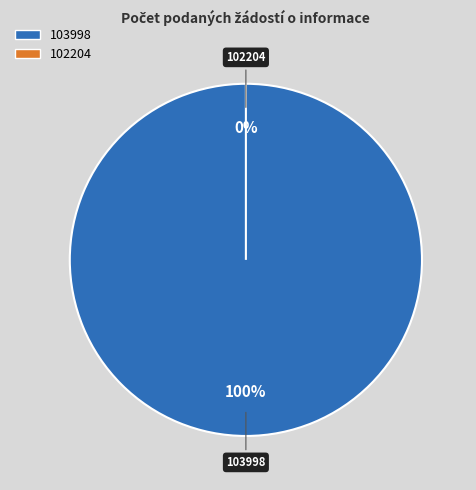

Which has a higher value, 103998 or 102204?

103998